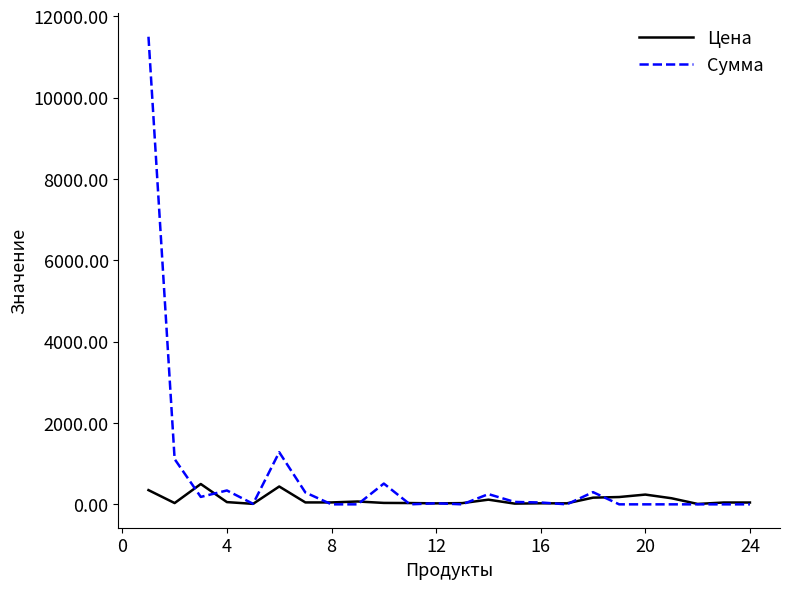

Which series has the widest spread of values?

Сумма